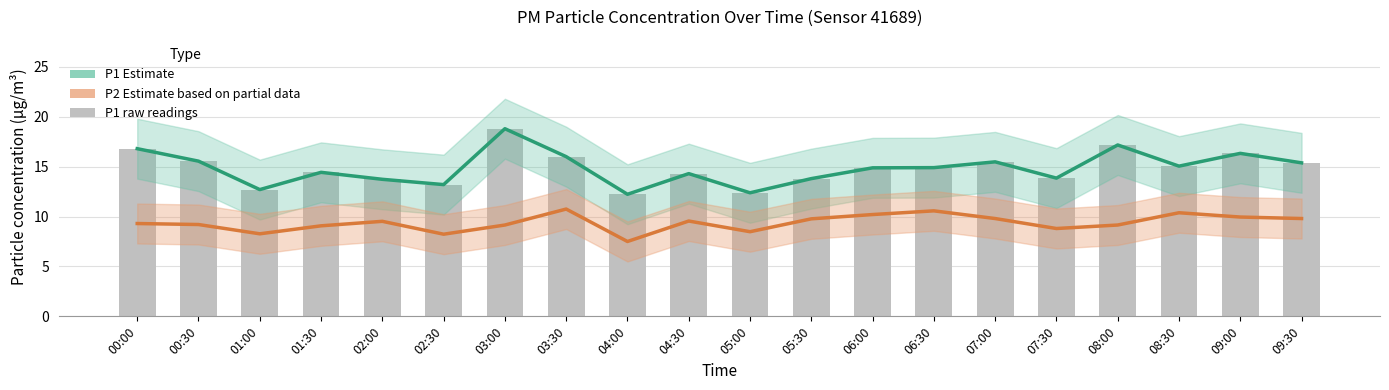

Does the chart contain any negative values?

No